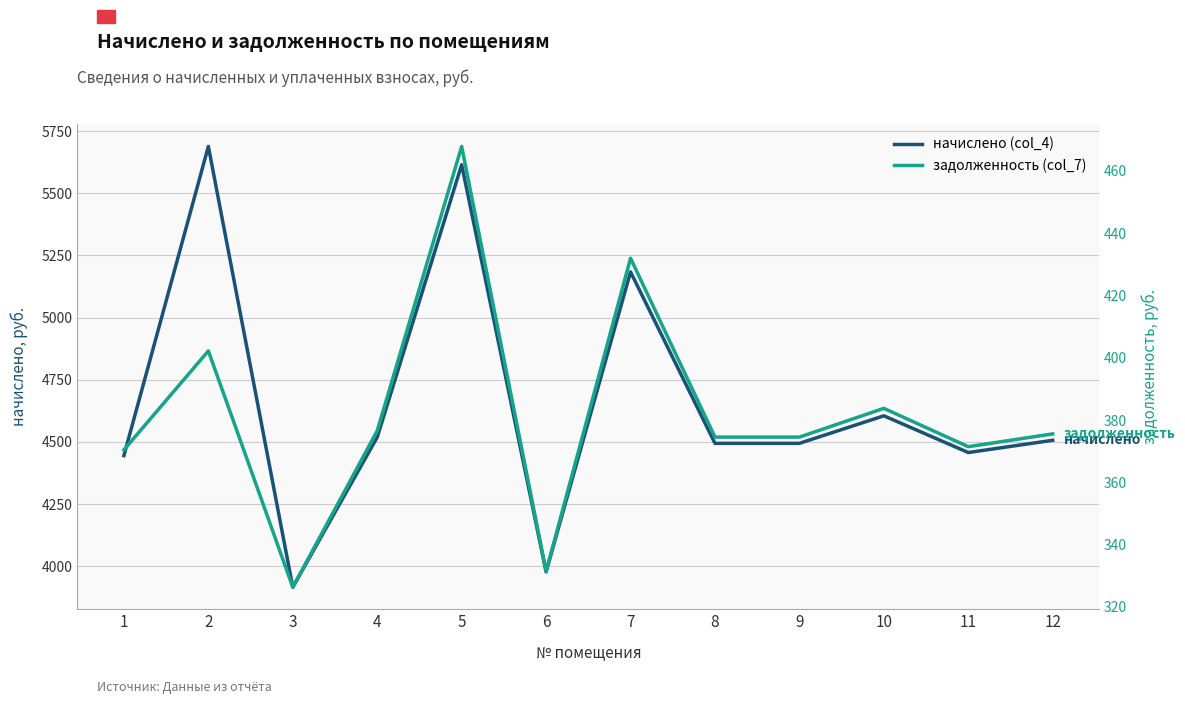

List the series in order of their overall mean, lowest first.

задолженность (col_7), начислено (col_4)